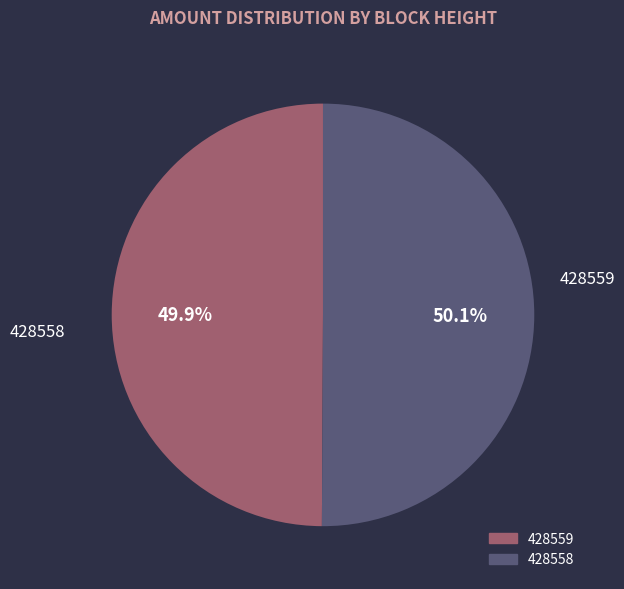

What portion of the pie excludes 428559?

50.1%